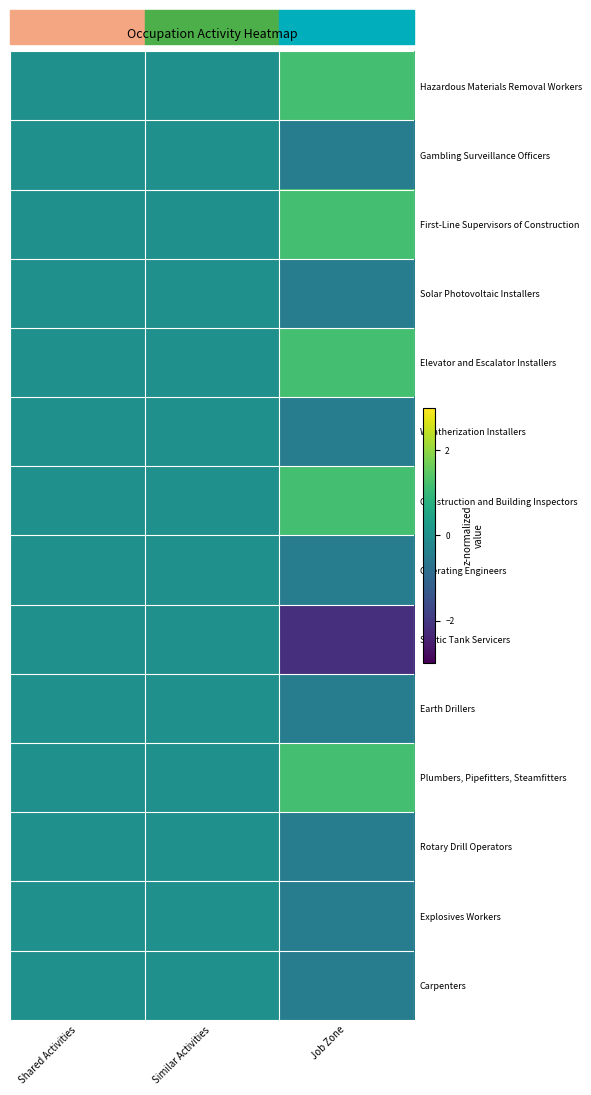

At which category is the sum across all series the highest?

Job Zone